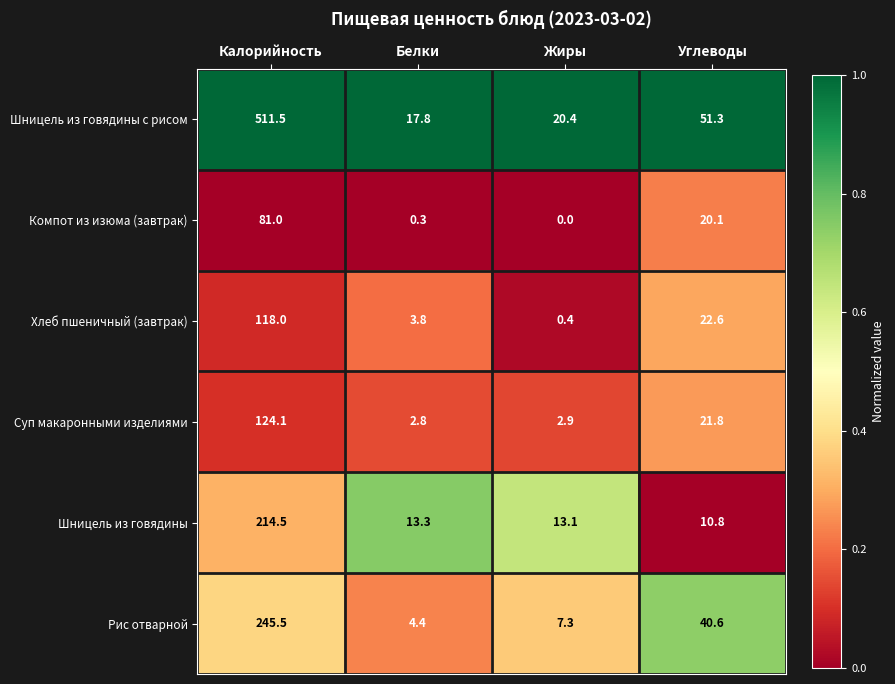

Rank the series at Белки from highest to lowest value.

Шницель из говядины с рисом, Шницель из говядины, Рис отварной, Хлеб пшеничный (завтрак), Суп макаронными изделиями, Компот из изюма (завтрак)